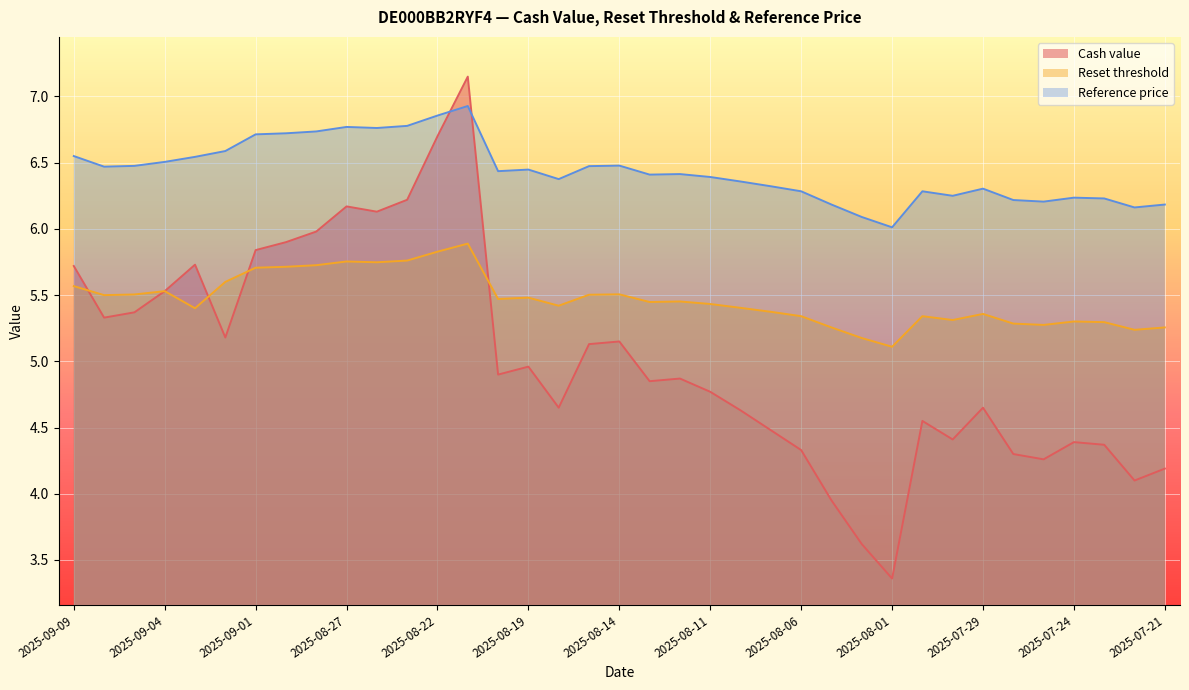

Does the chart display data point markers on the line(s)?

No